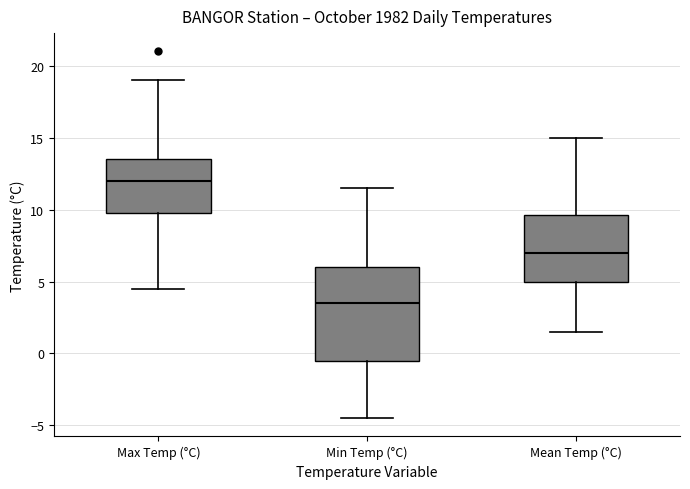

Where is the lower edge of the box for Max Temp (°C) on the y-axis? The values are not printed on the chart, so give them approximately, as read against the axis.

10.0